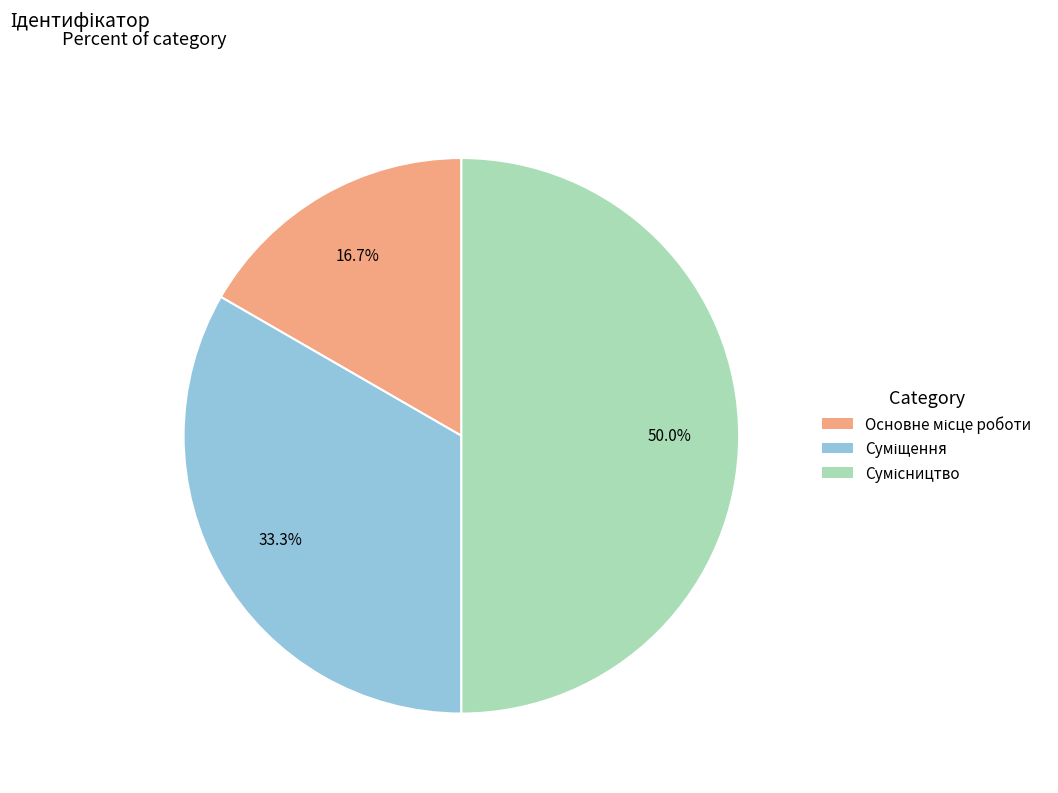

Rank the categories by value from highest to lowest.

Сумісництво, Суміщення, Основне місце роботи